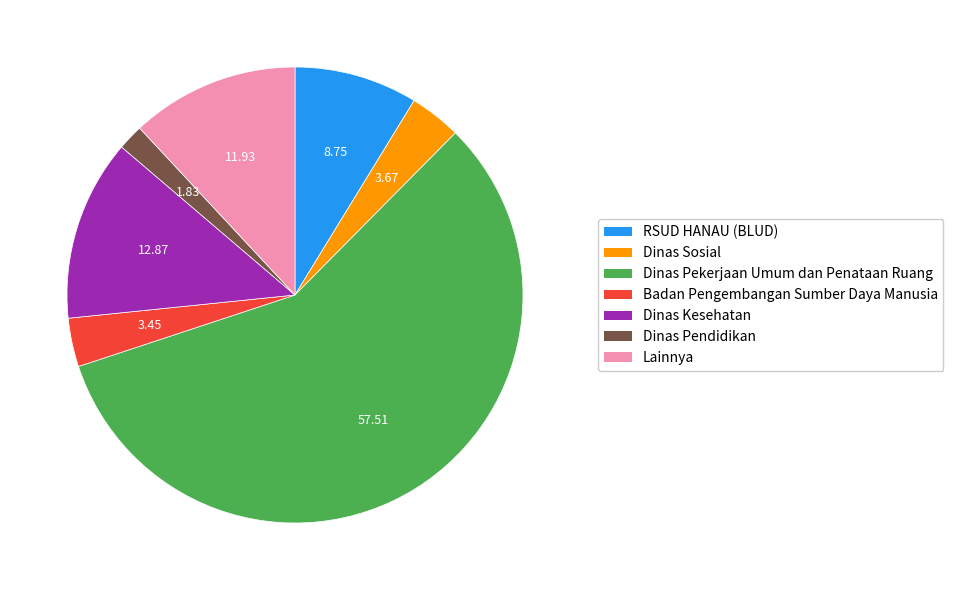

Which category has the smallest portion of the pie?

Dinas Pendidikan